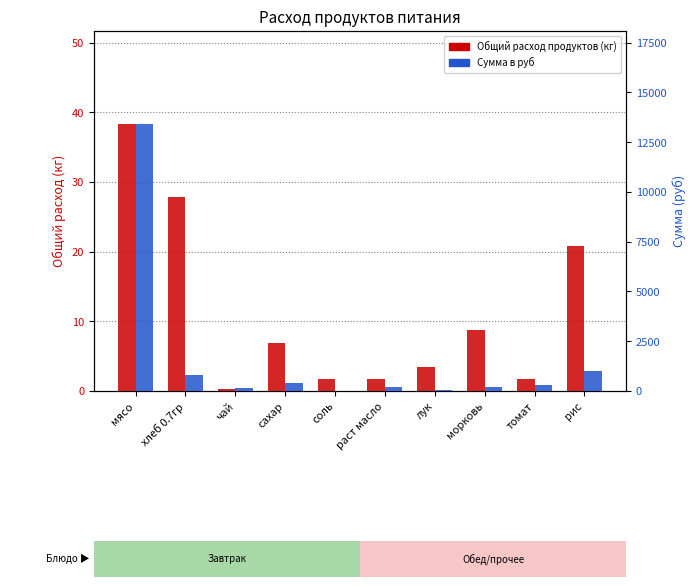

Does the chart contain stacked bars?

No